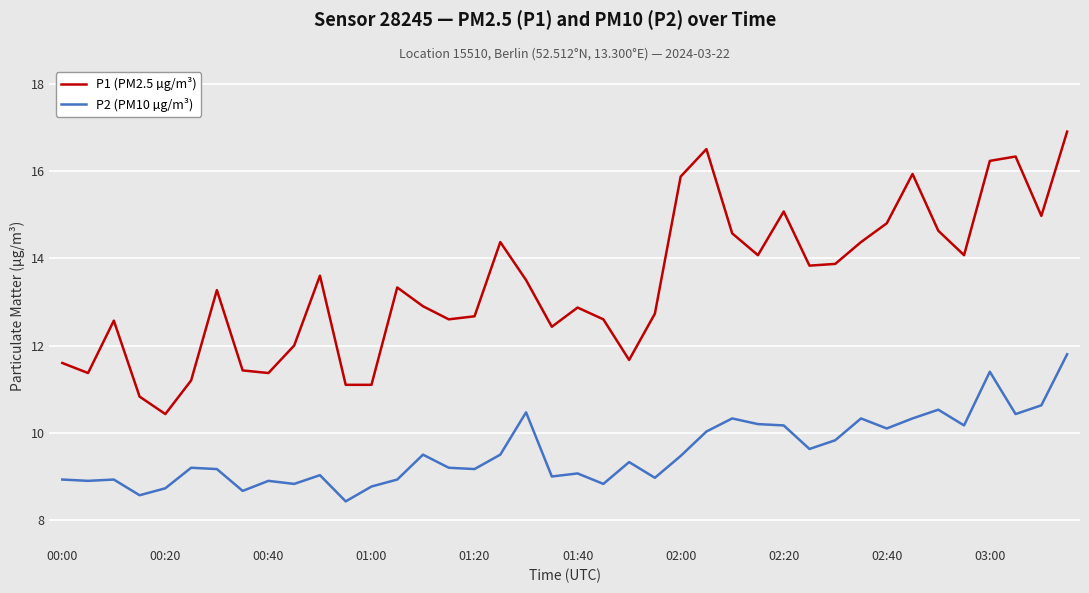

Does the chart display data point markers on the line(s)?

No